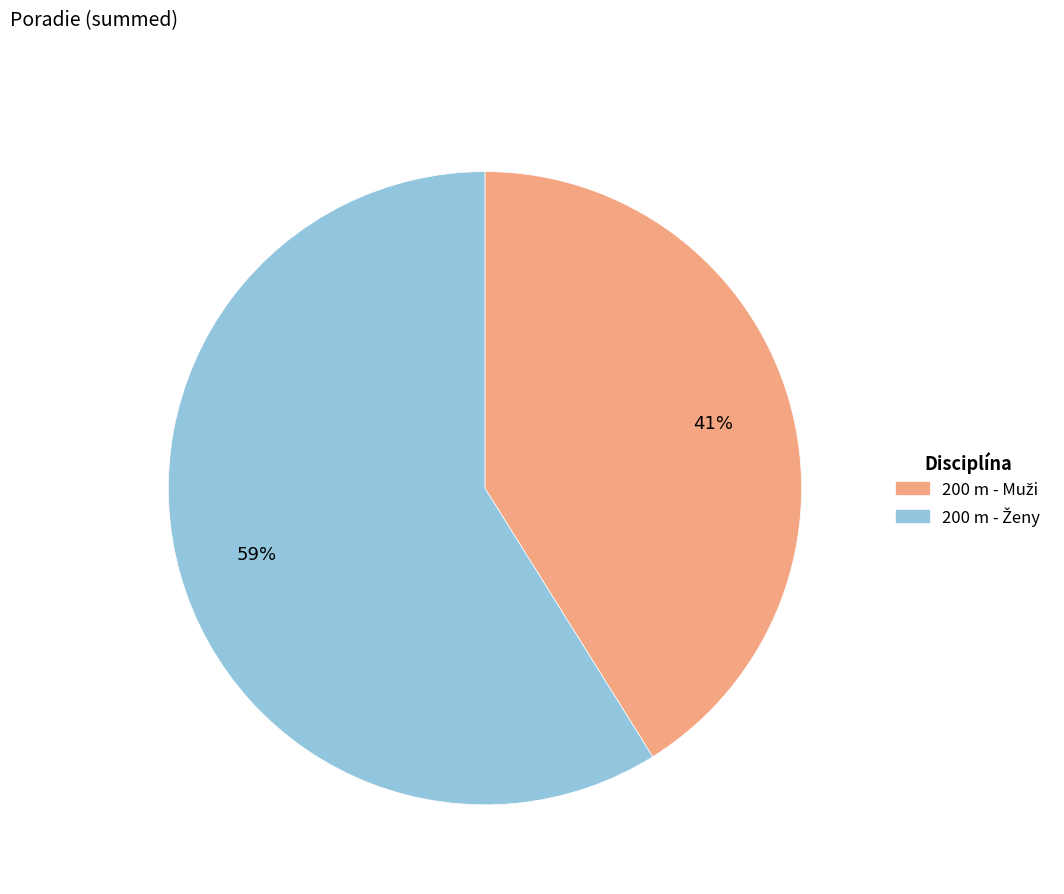

Is there a majority slice in this chart?

Yes